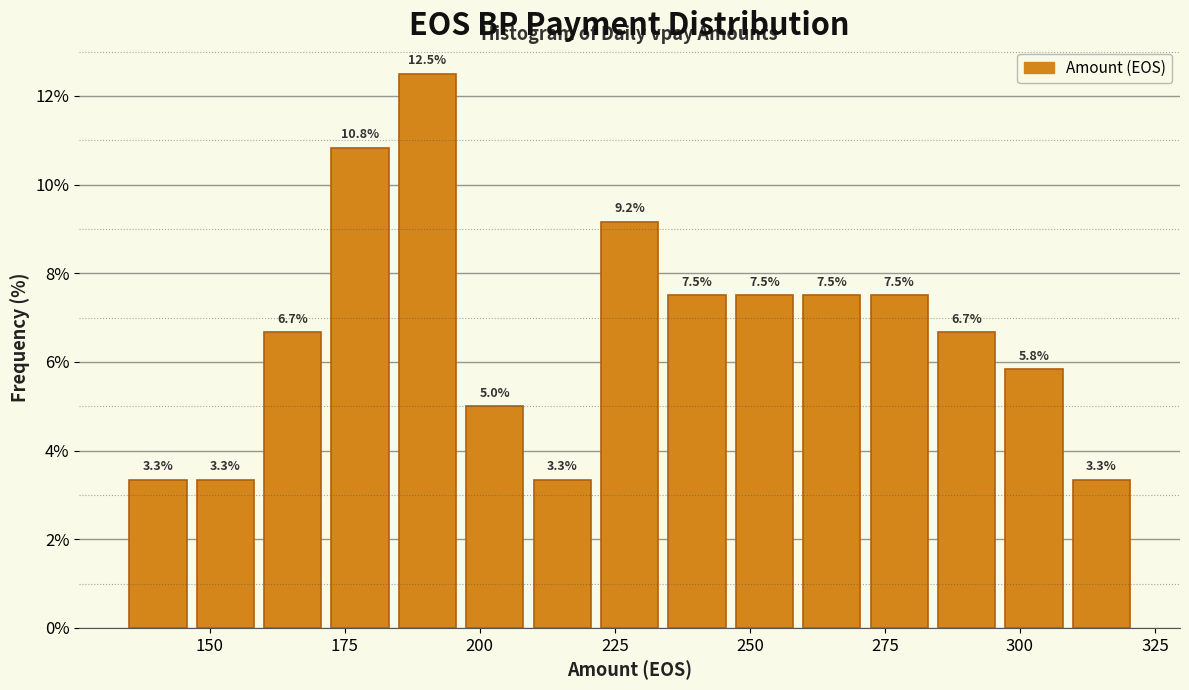

Around what value on the x-axis is the tallest bar? Give the approximate position of its centre, as read against the axis.

190